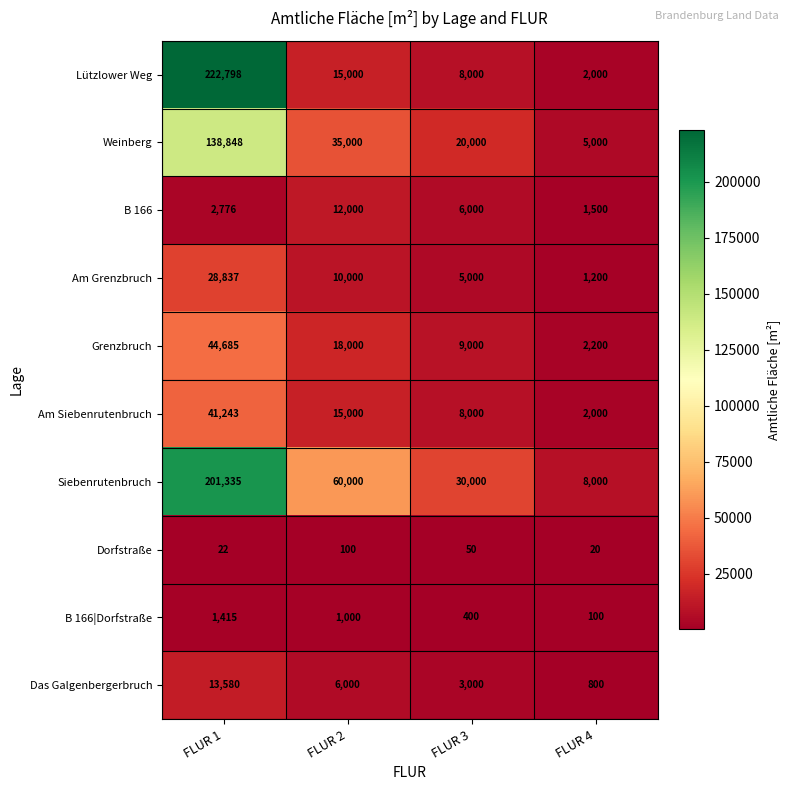

At which label does Siebenrutenbruch first exceed 60000?

FLUR 1